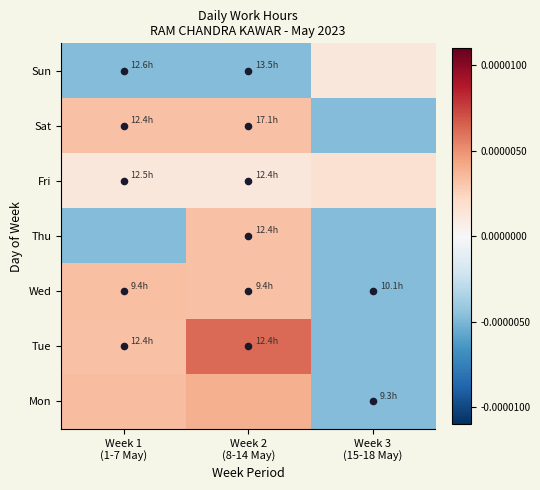

Rank the series by their maximum value, from lowest to highest.

Sun, Fri, Sat, Thu, Wed, Mon, Tue